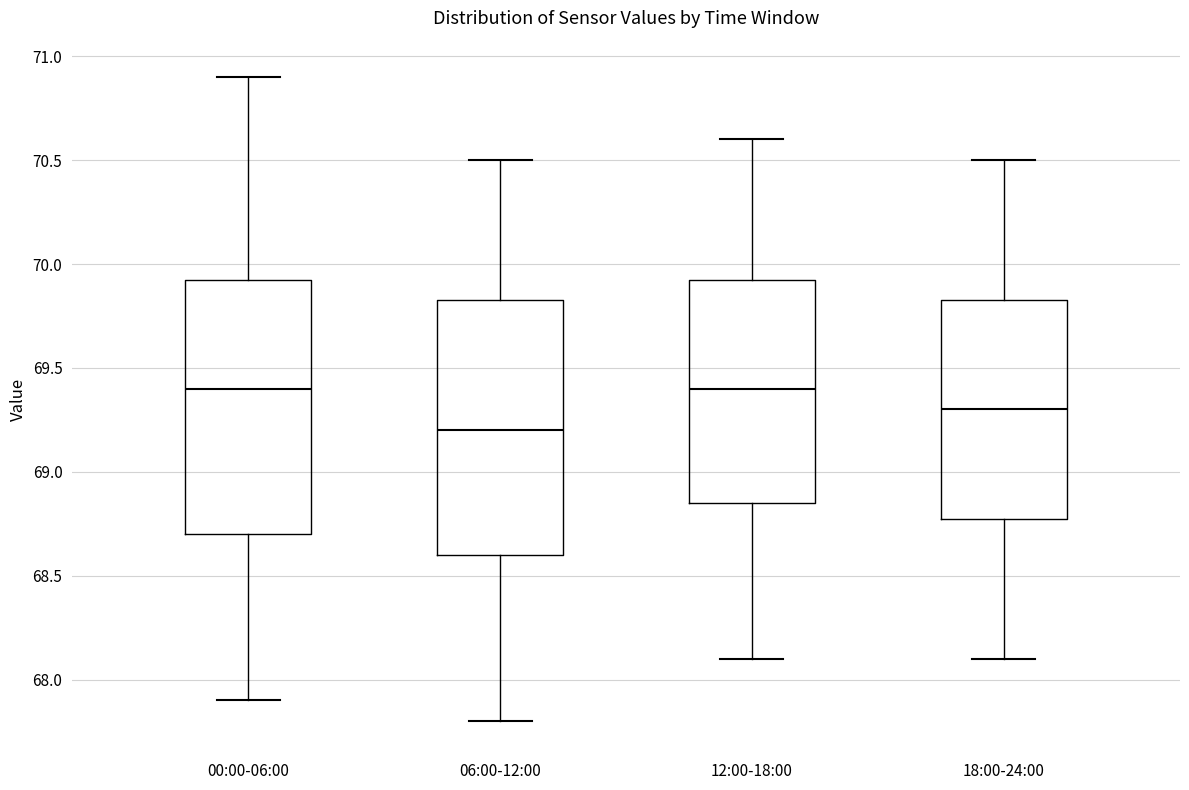

Where is the lower edge of the box for 06:00-12:00 on the y-axis? The values are not printed on the chart, so give them approximately, as read against the axis.

68.60